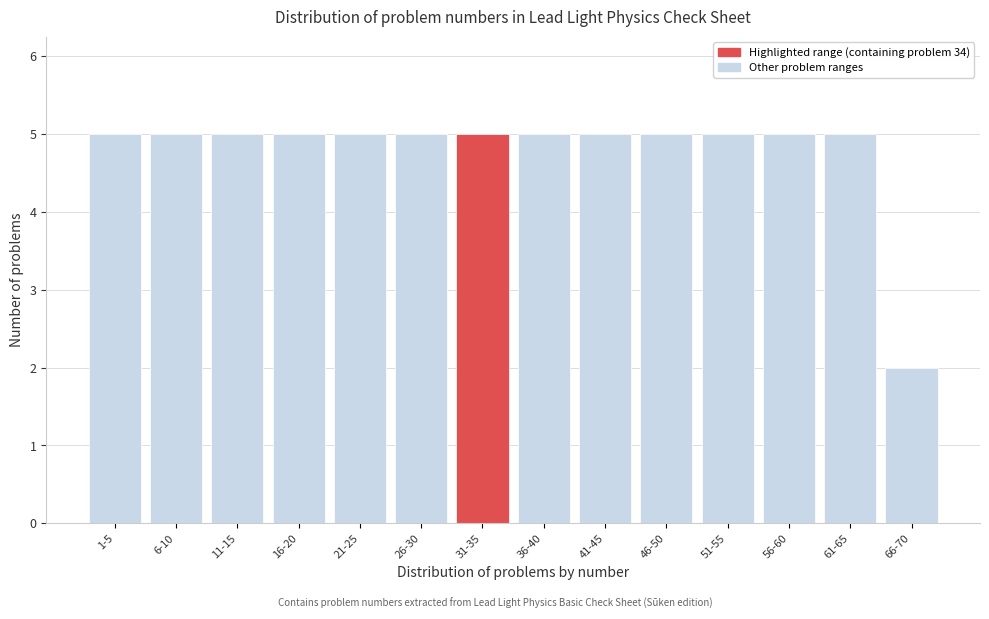

Reading left to right, transcribe all the data shown in this chart.

5	5	5	5	5	5	5	5	5	5	5	5	5	2